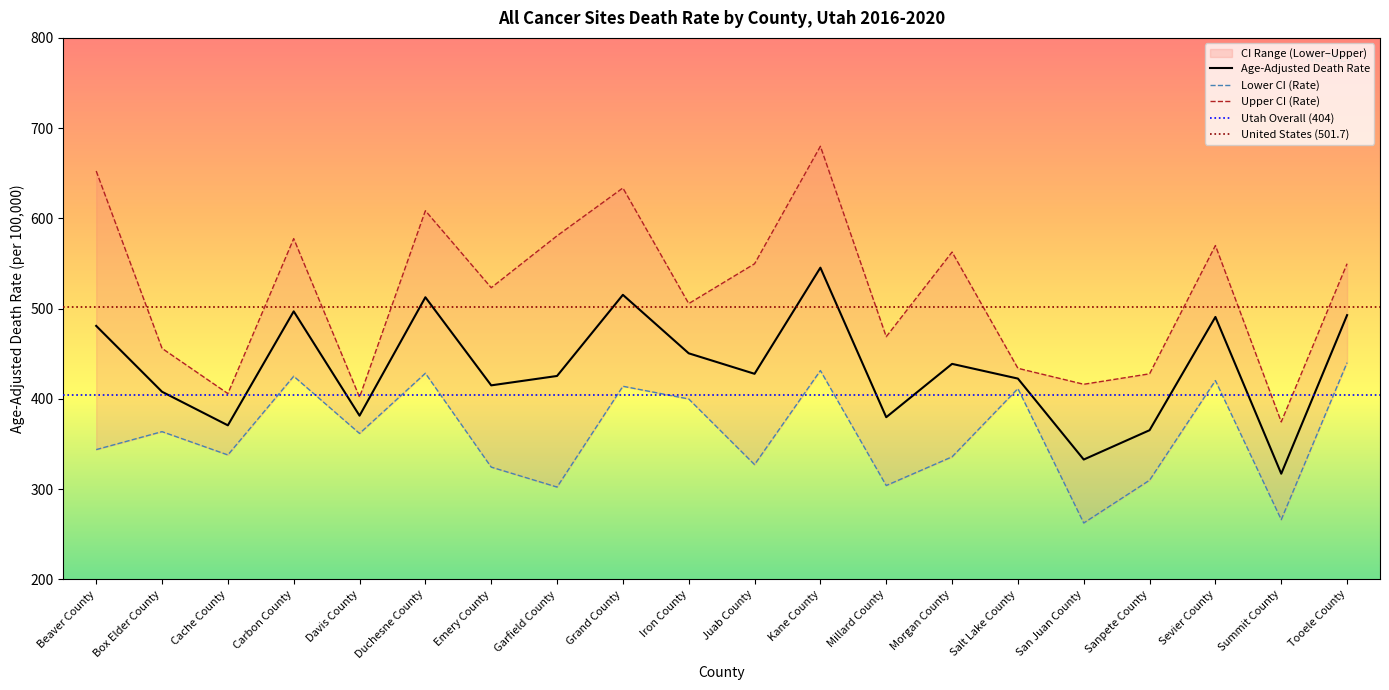

At how many categories does at least one series exceed 431?

15